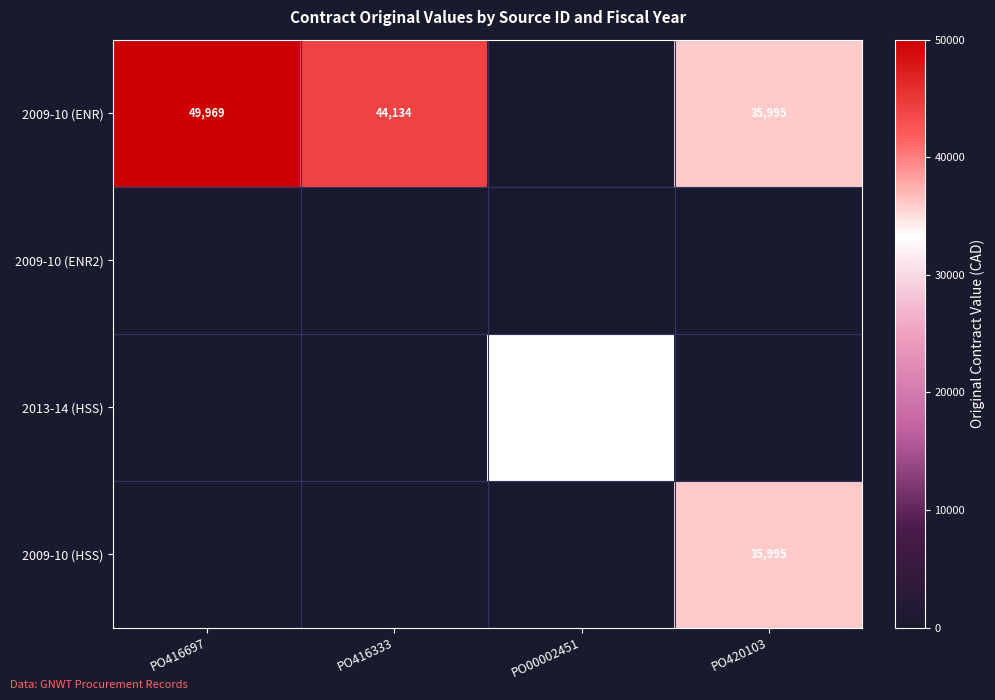

The 2009-10 (ENR) series shows 84028 at PO416697. True or false?

False